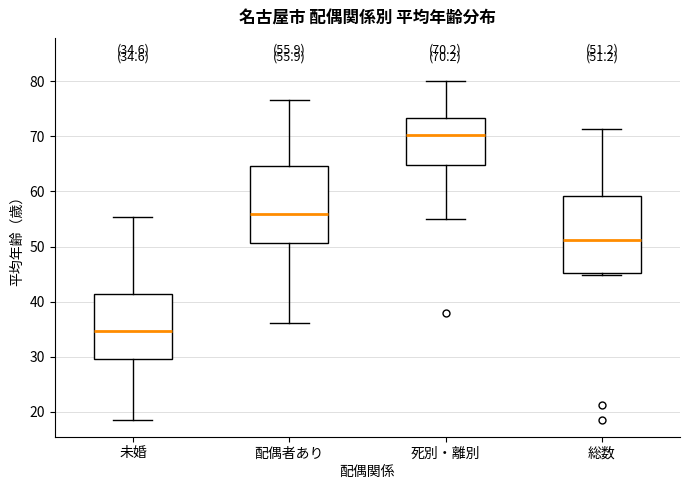

Which box's median line is the lowest?

未婚